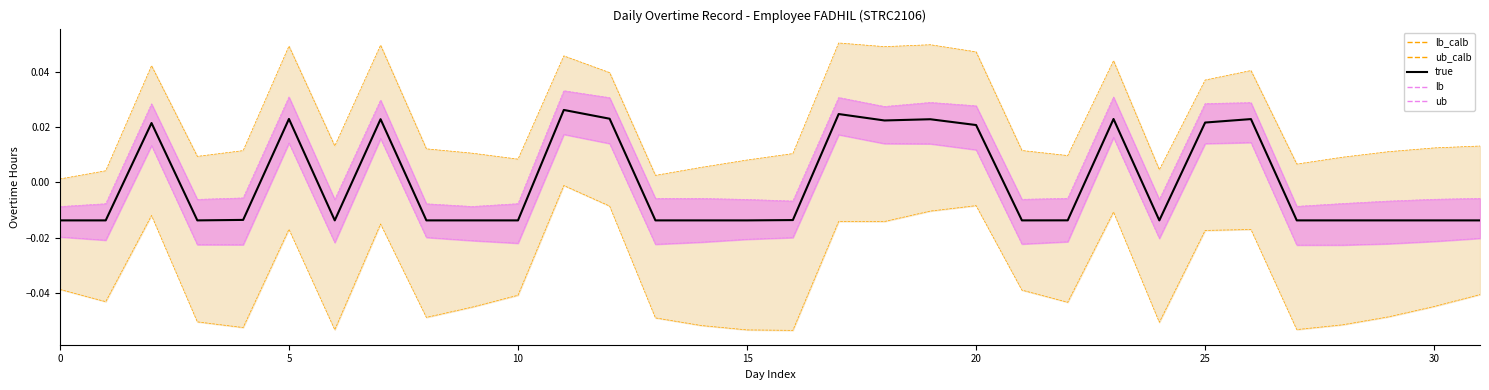

True or false: lb and ub cross at least once.

False